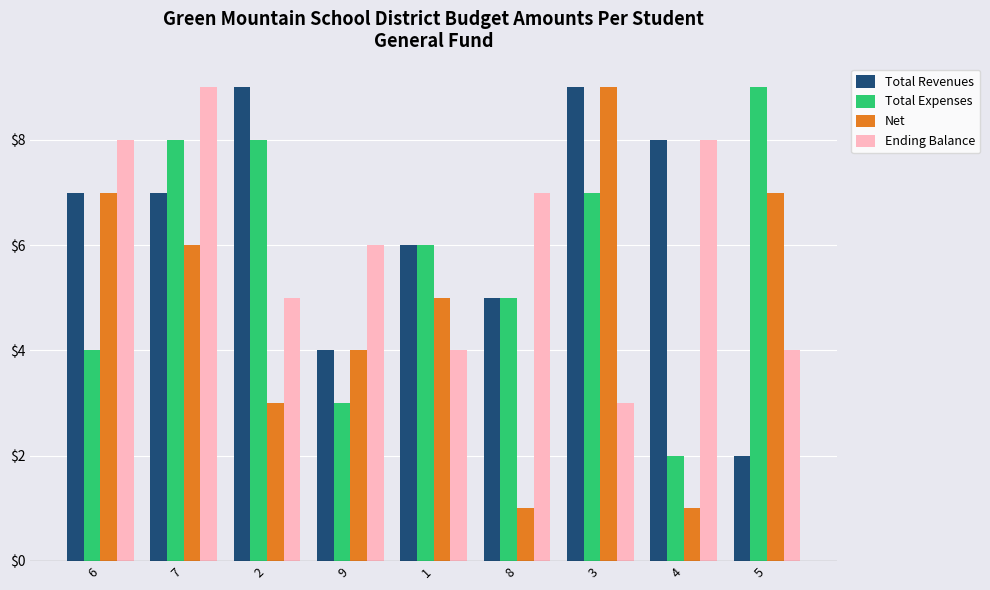

Read the Total Expenses value at 6.

4